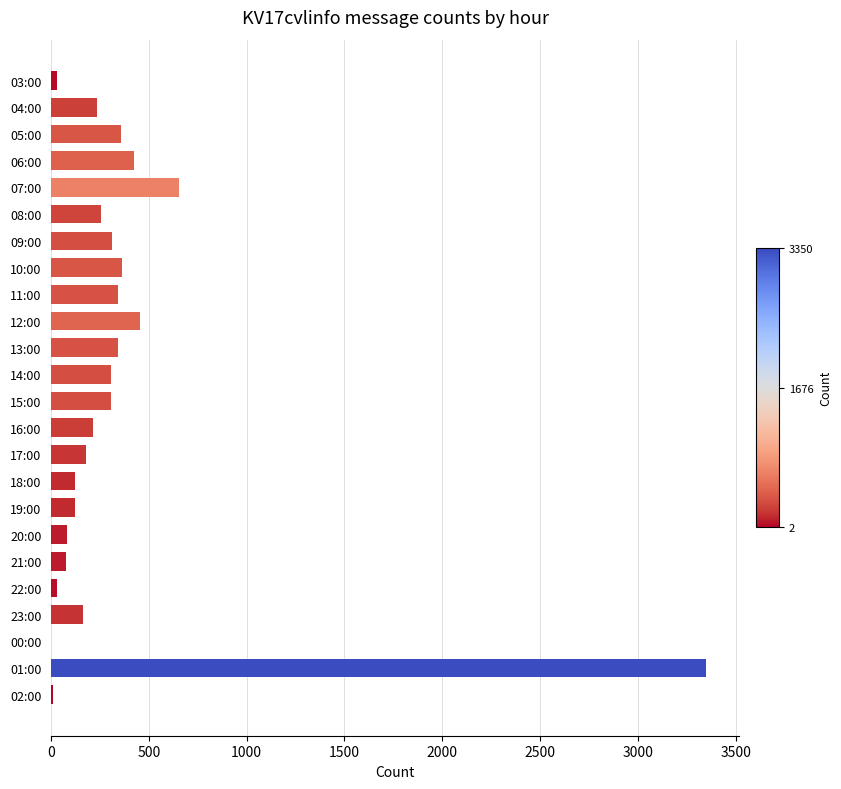

What is the ratio of the value at 15:00 to the value at 13:00?

0.9